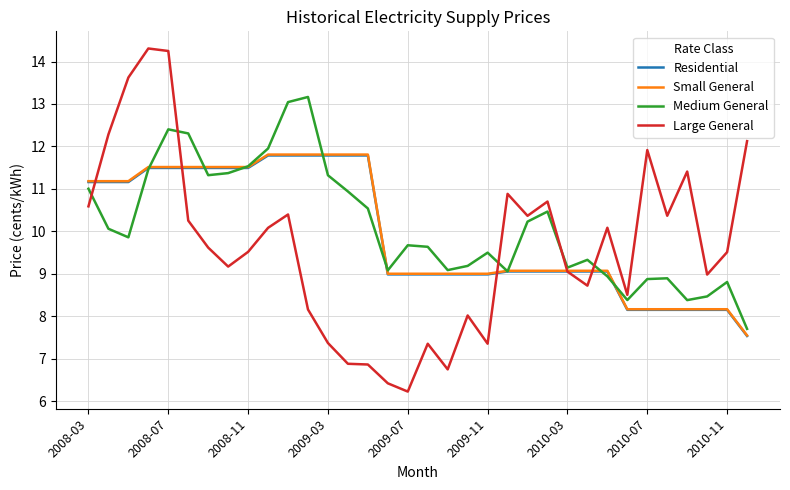

What is the minimum value for Small General?

7.5